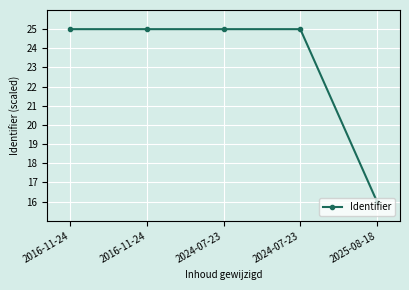

What is the minimum value shown in the chart?

16.0